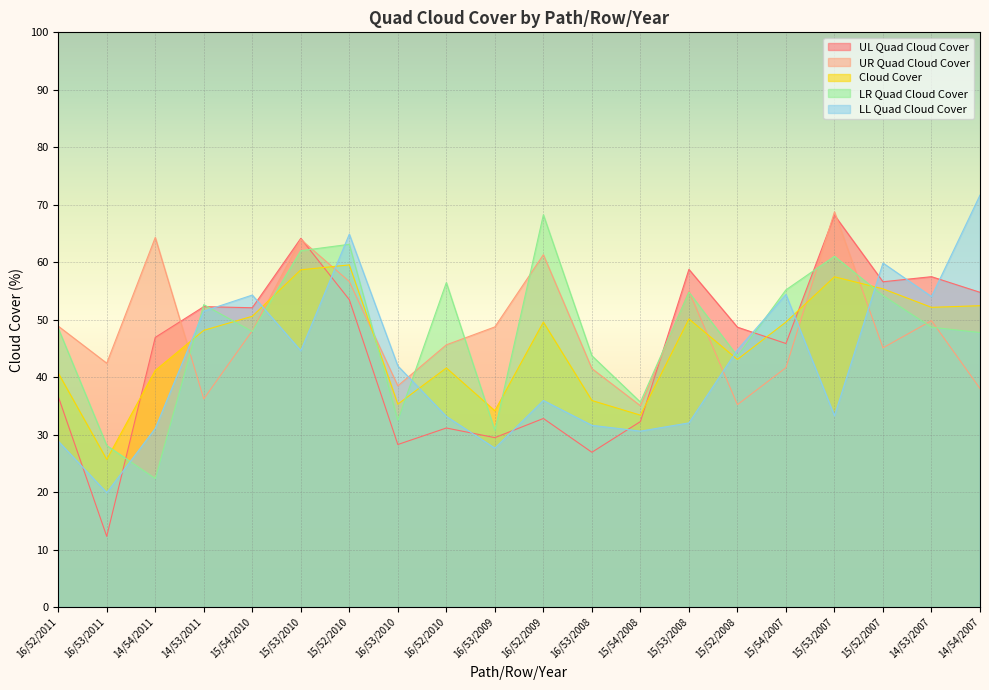

In Cloud Cover, how many points are higher than both neighbors (excluding endpoints)?

5